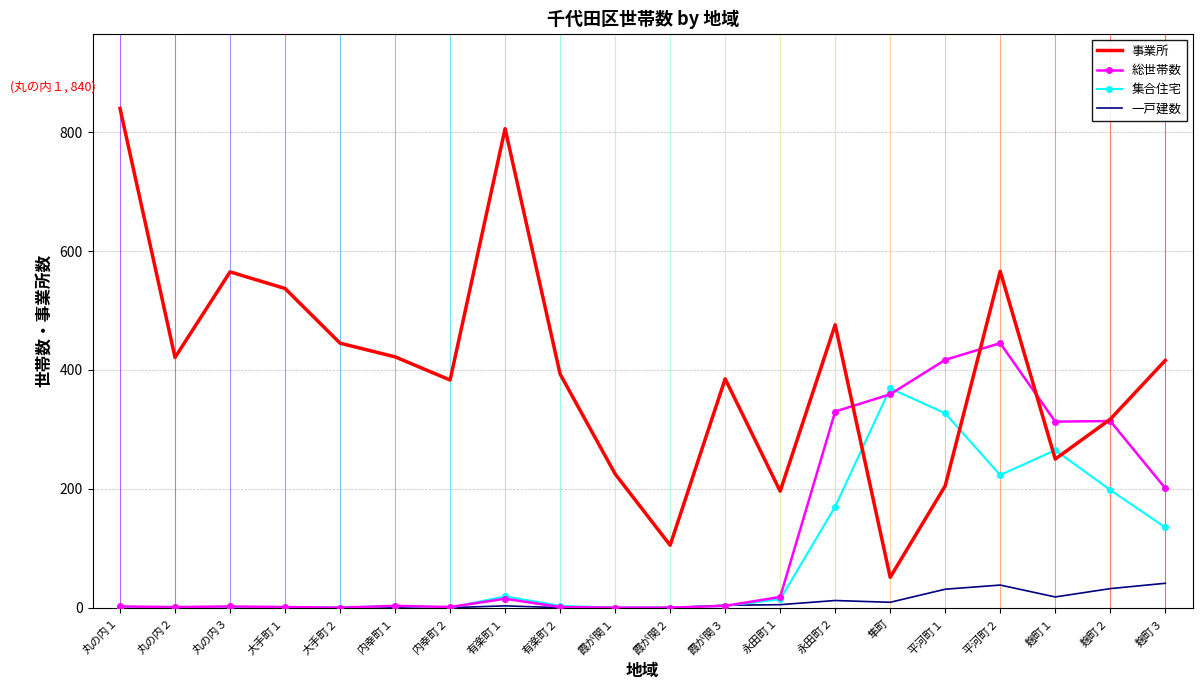

What are all the series names shown in the legend?

事業所, 総世帯数, 集合住宅, 一戸建数